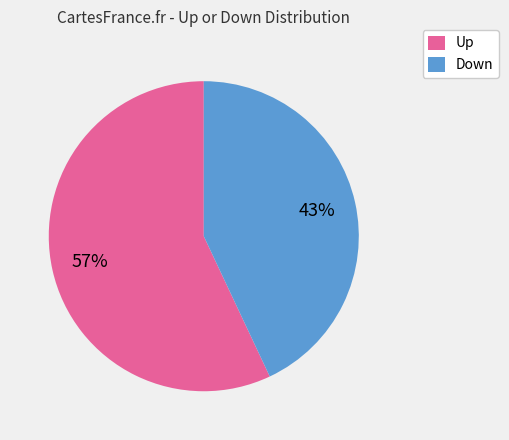

Approximately how many times larger is the value at Up compared to Down?

1.3